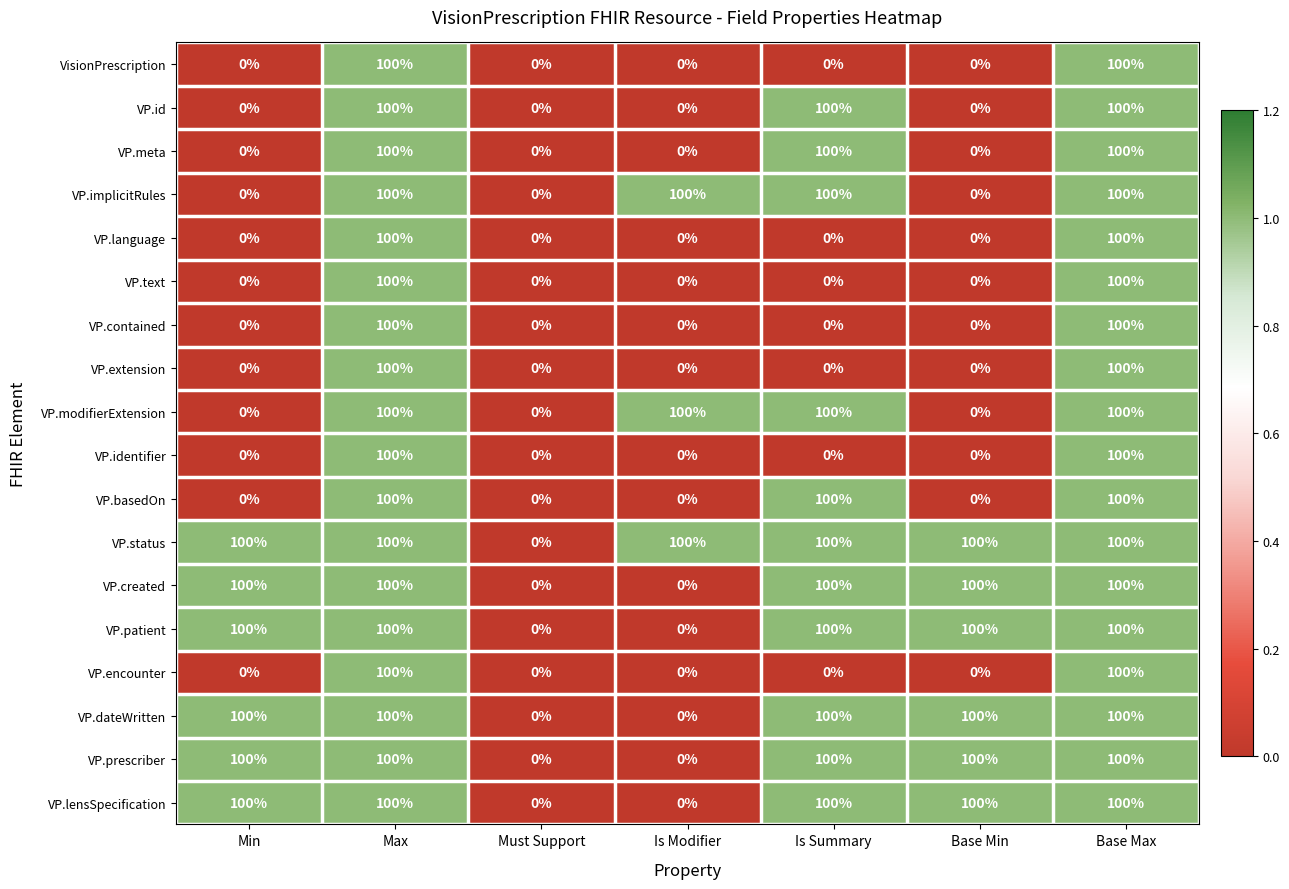

How many VP.extension values are between 0 and 100?

7